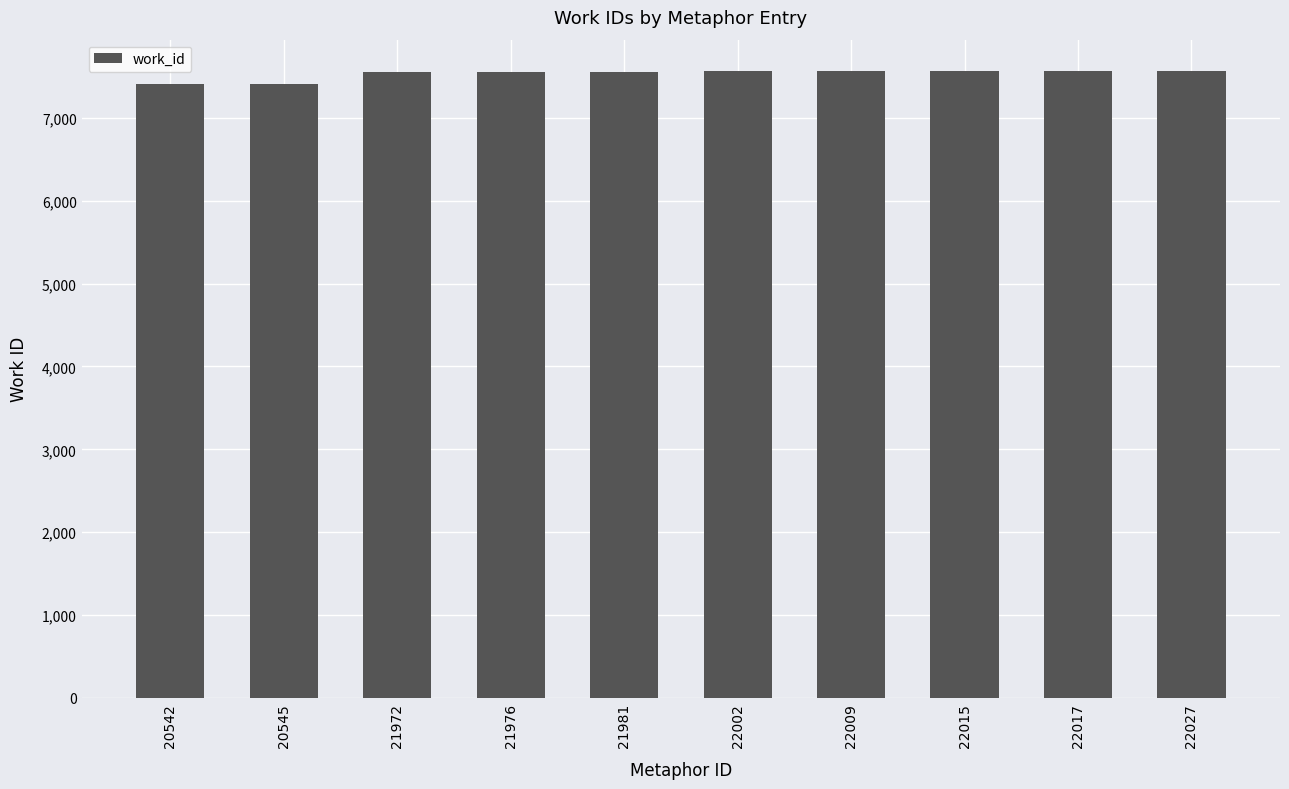

What is the smallest value displayed?

7410